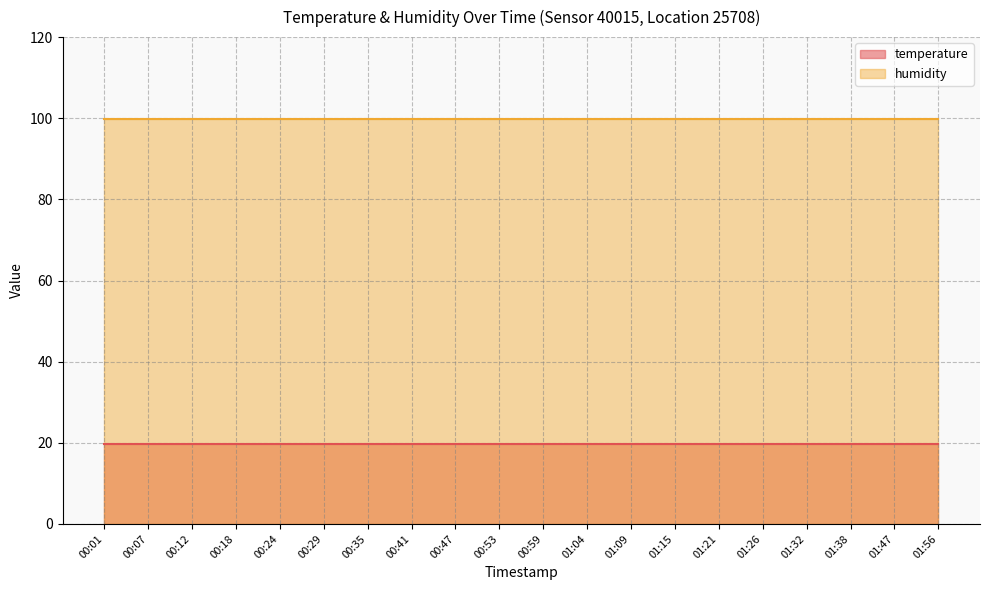

True or false: temperature has more than 0 interior local peaks.

False